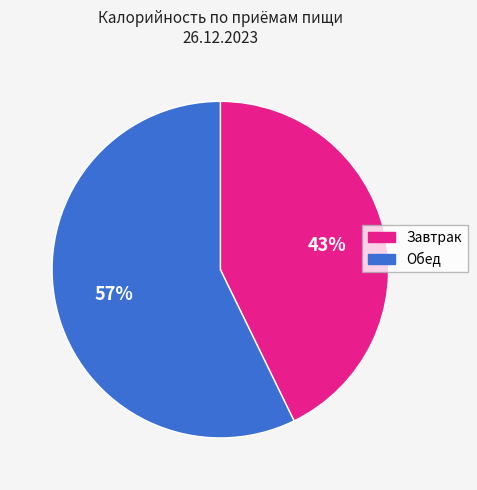

What percentage is the Обед slice, to the nearest percent?

57%